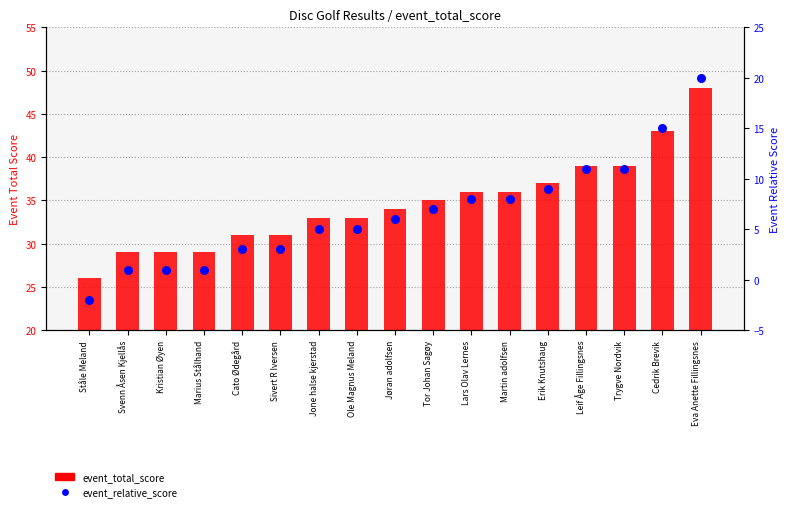

What are all the series names shown in the legend?

event_total_score, event_relative_score